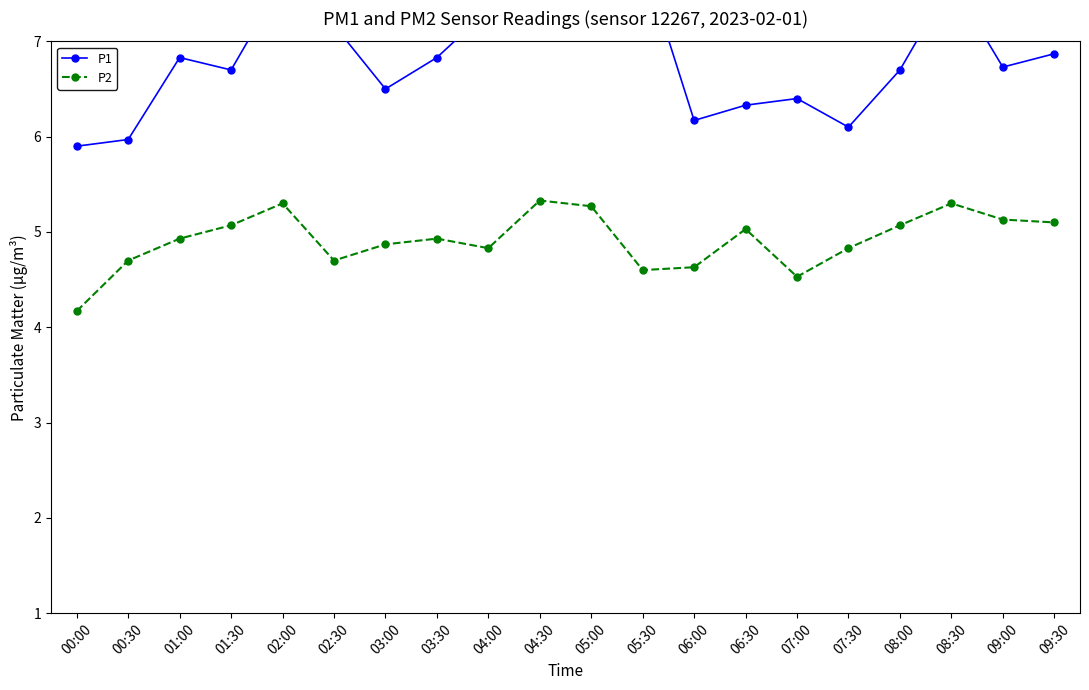

Reading right to left, list all the values displayed in this chart.

P1: 6.9	6.7	7.6	6.7	6.1	6.4	6.3	6.2	7.9	7.4	7.4	7.3	6.8	6.5	7.2	7.6	6.7	6.8	6.0	5.9
P2: 5.1	5.1	5.3	5.1	4.8	4.5	5.0	4.6	4.6	5.3	5.3	4.8	4.9	4.9	4.7	5.3	5.1	4.9	4.7	4.2